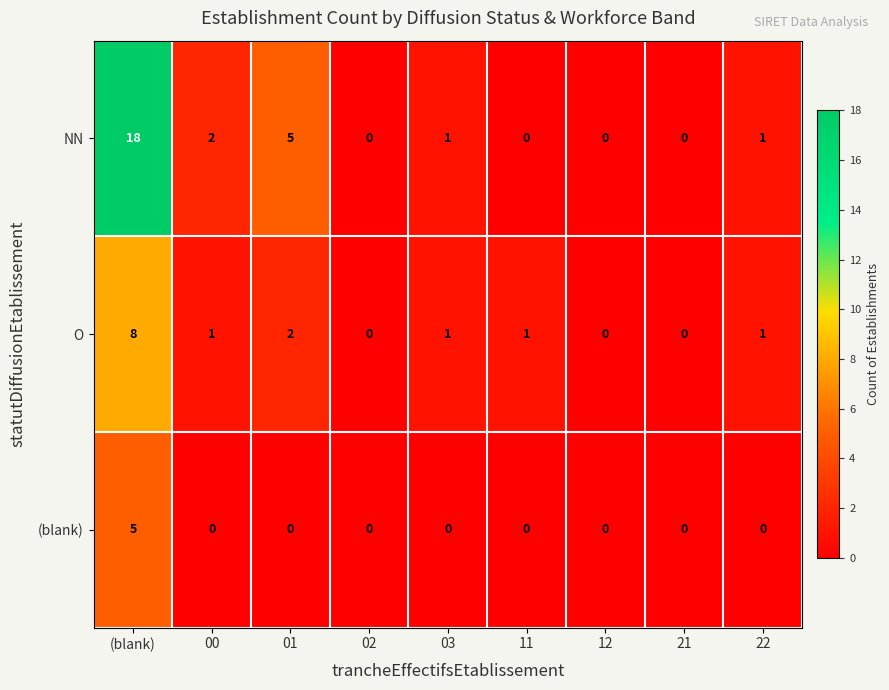

Which category has the highest value across all series?

(blank)